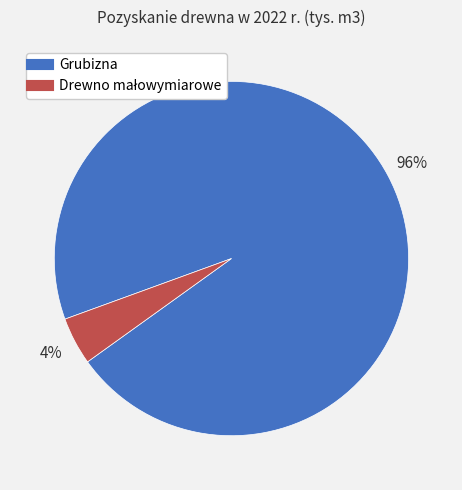

How many segments does this pie chart have?

2